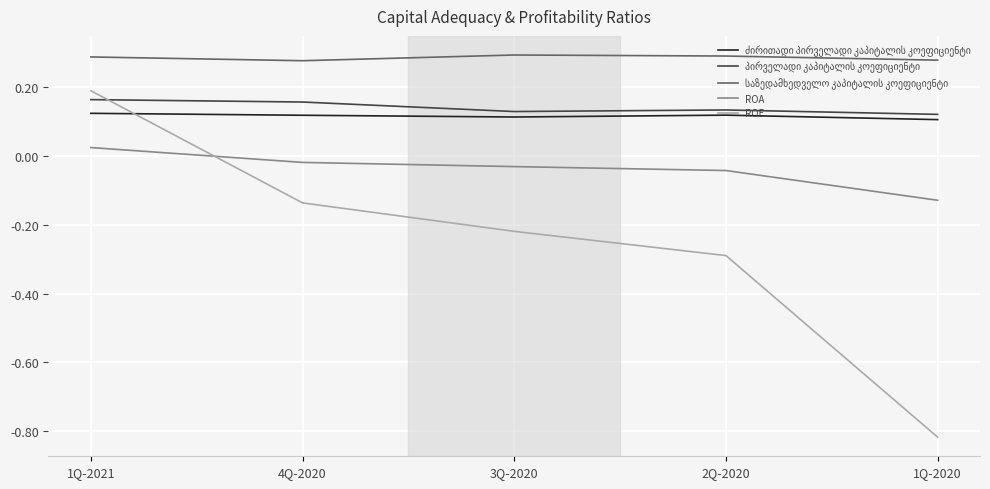

Which category has the lowest value across all series?

1Q-2020